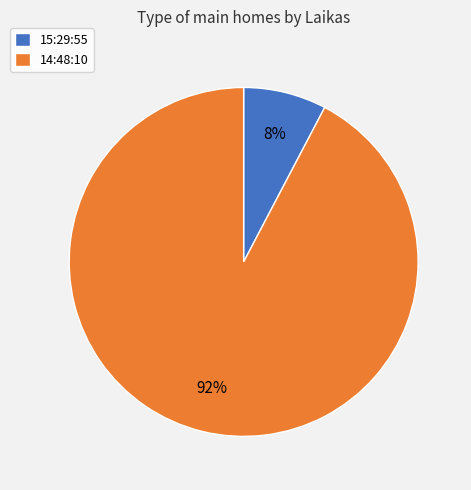

What is the smallest slice in the pie chart?

15:29:55